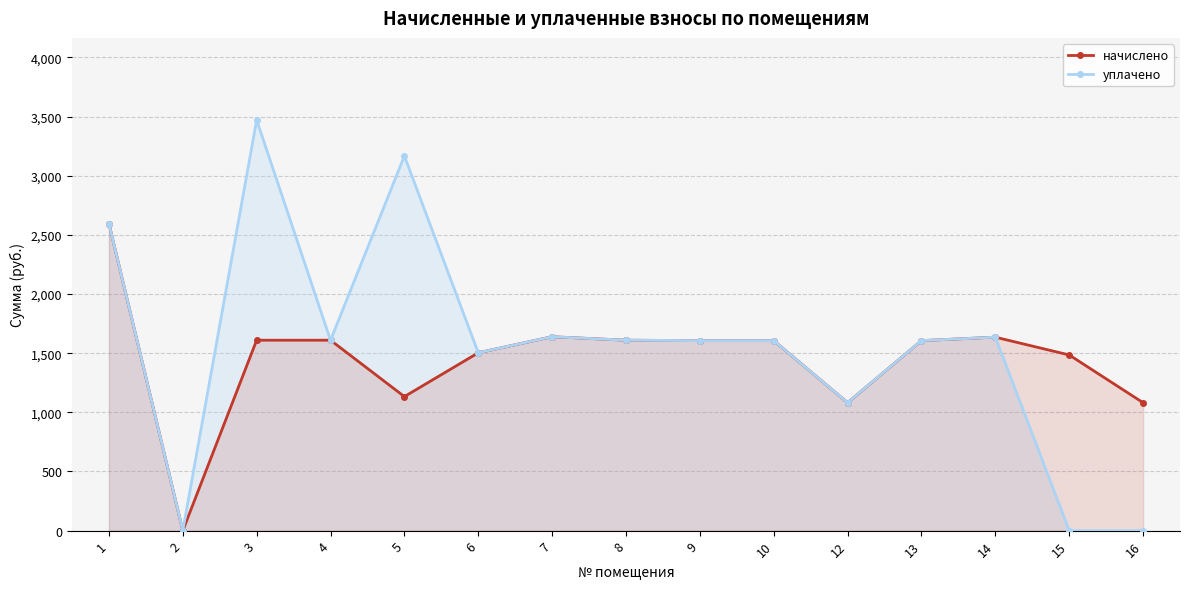

At which label does уплачено reach its peak?

3